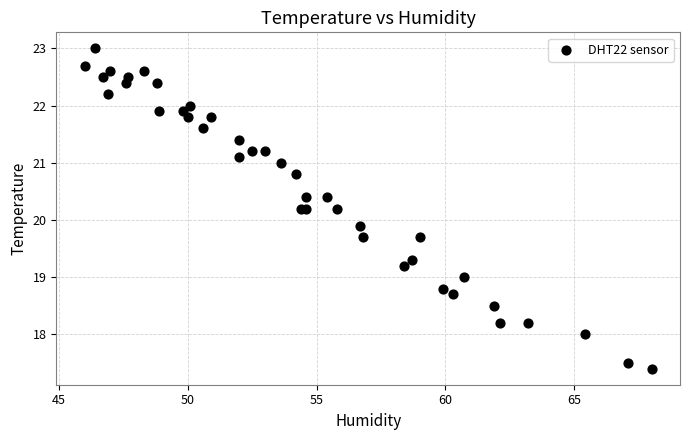

What Y value in the scatter plot is closest to 20?

19.9